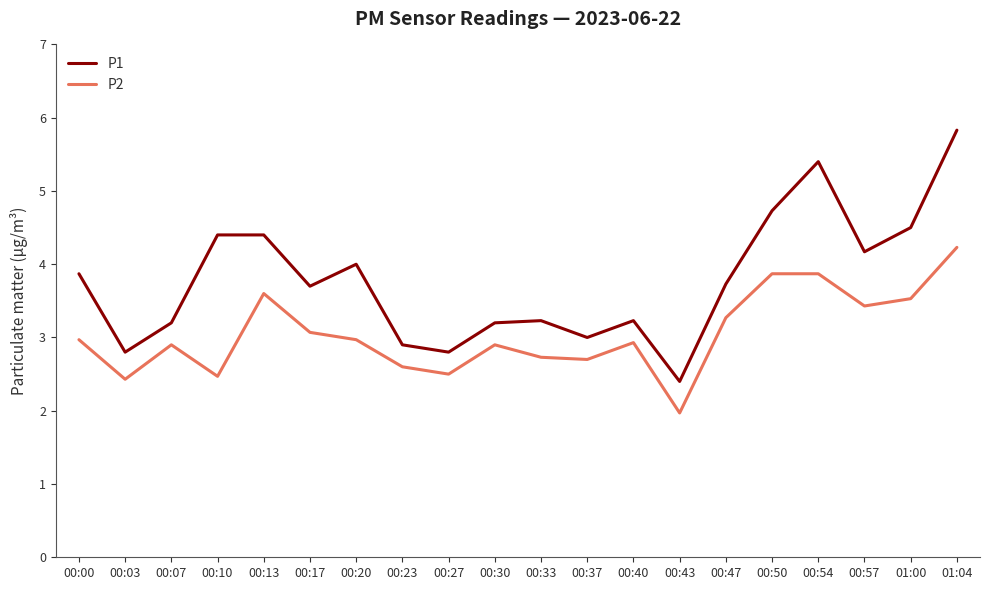

What are all the series names shown in the legend?

P1, P2